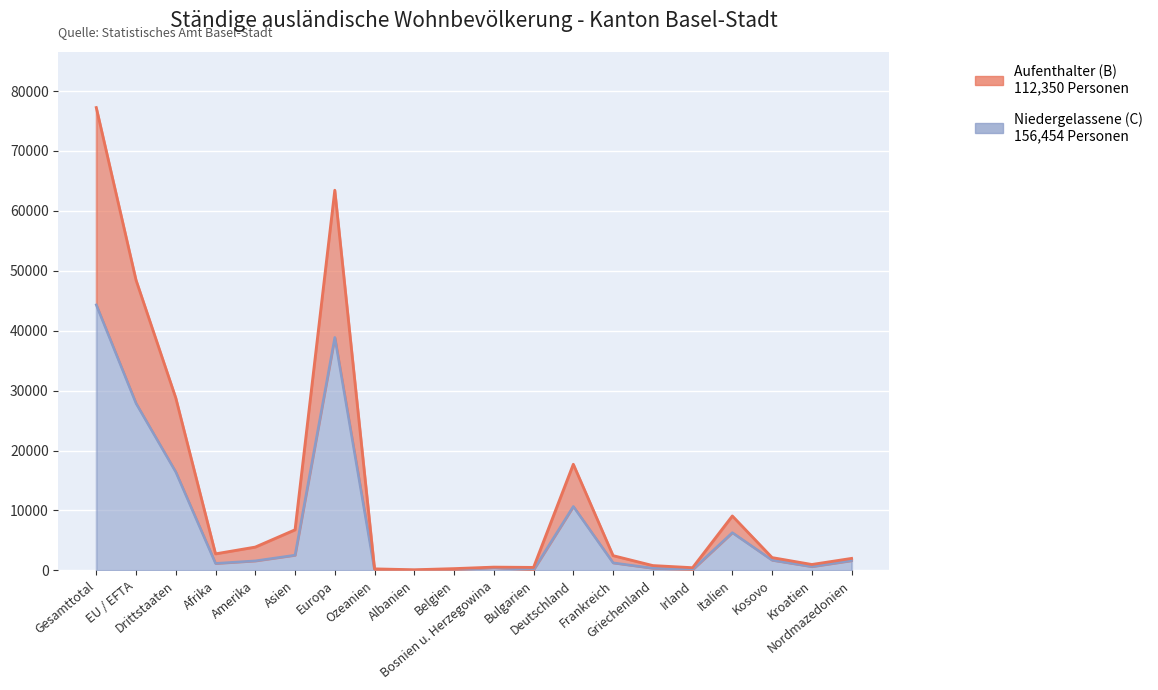

True or false: Niedergelassene (C) - Total and Aufenthalter (B) - Total intersect in this chart.

False